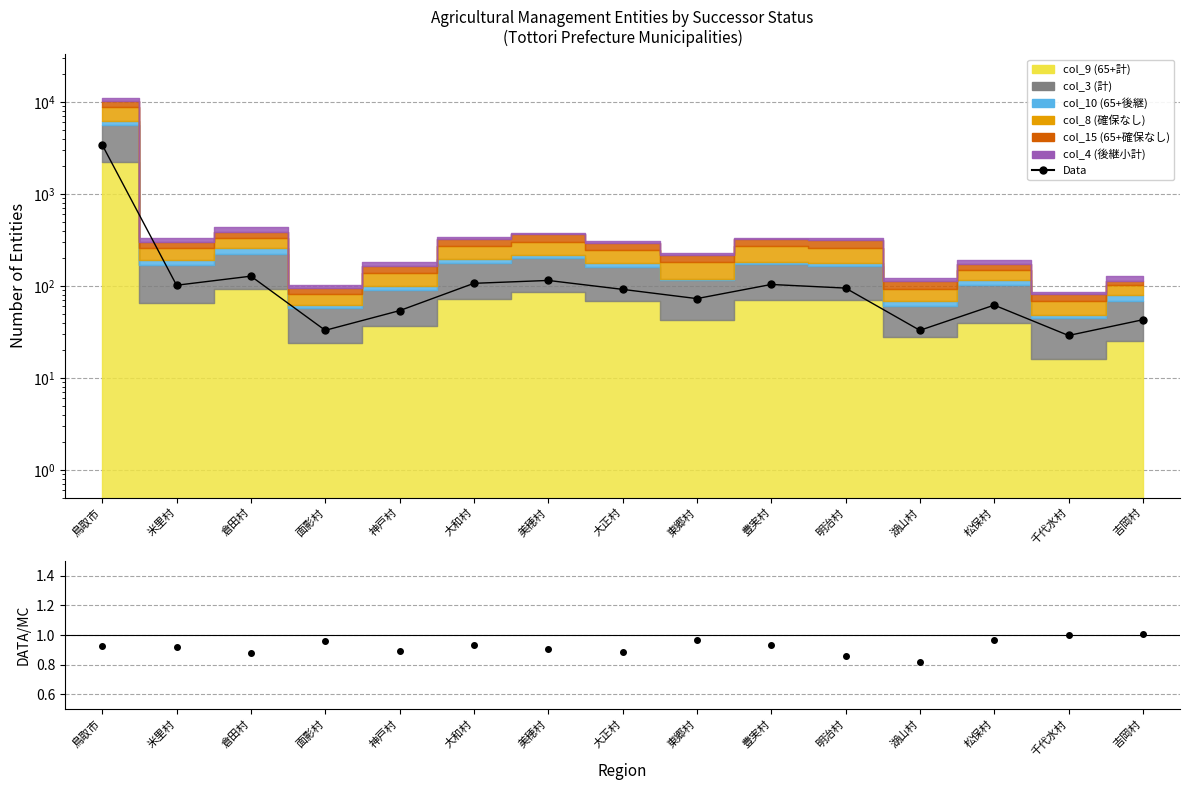

How many lines are shown in the chart?

1